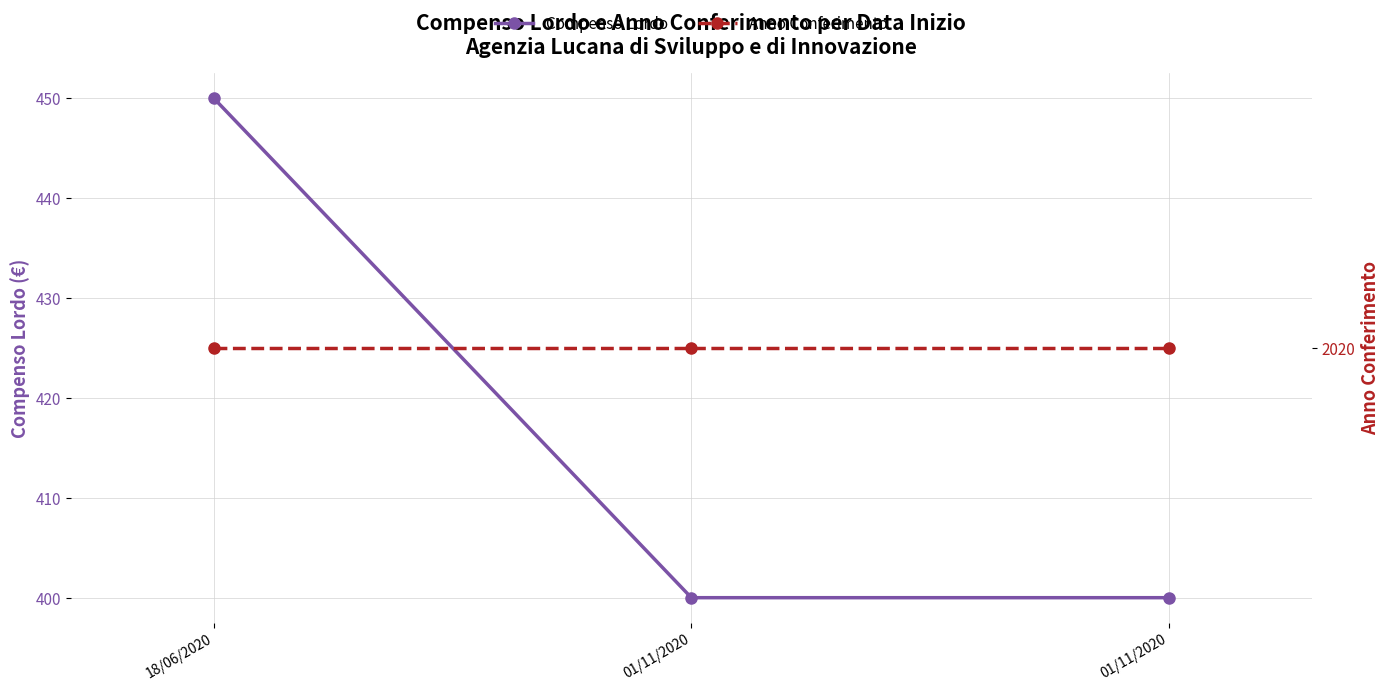

Rank the series at 01/11/2020 from highest to lowest value.

Anno Conferimento, Compenso Lordo